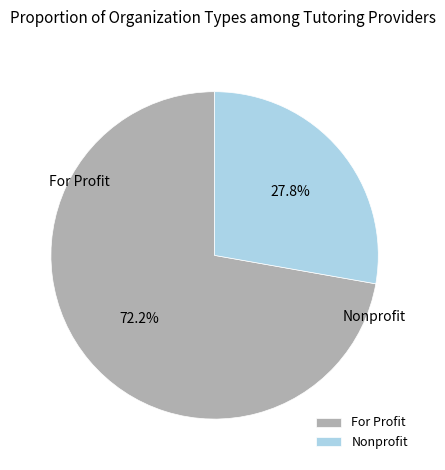

How many slices are in this pie chart?

2